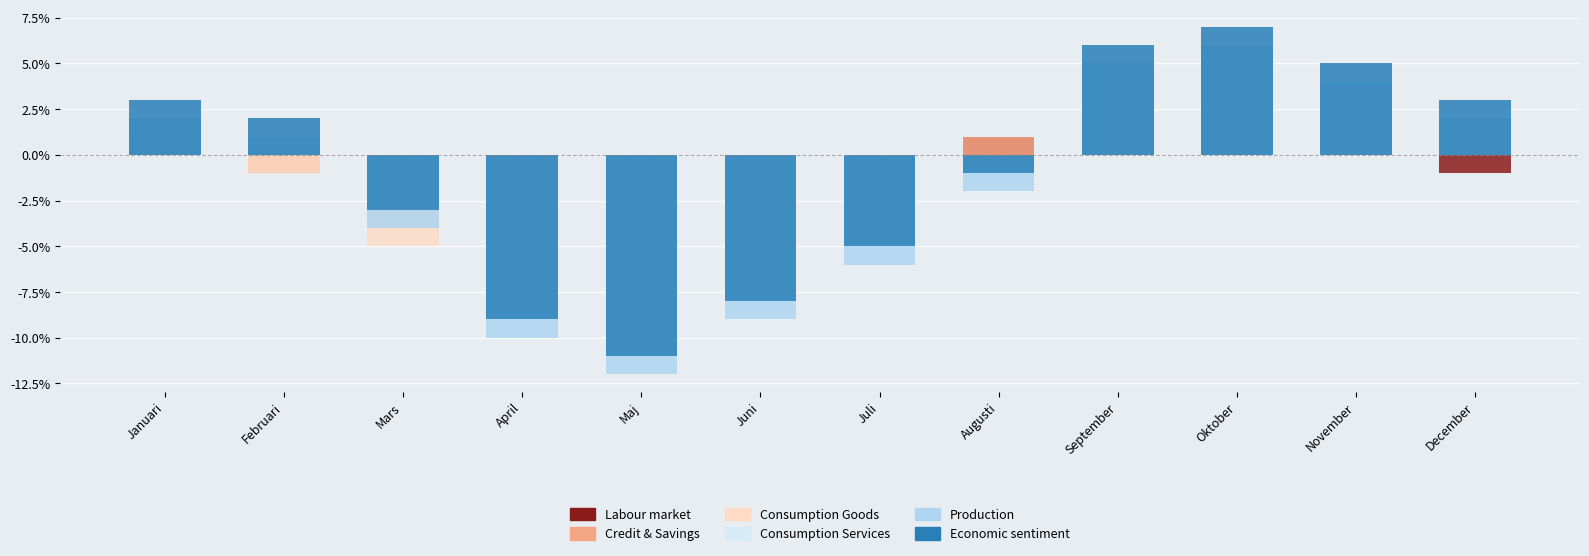

Which series has the largest total across all categories?

Economic sentiment